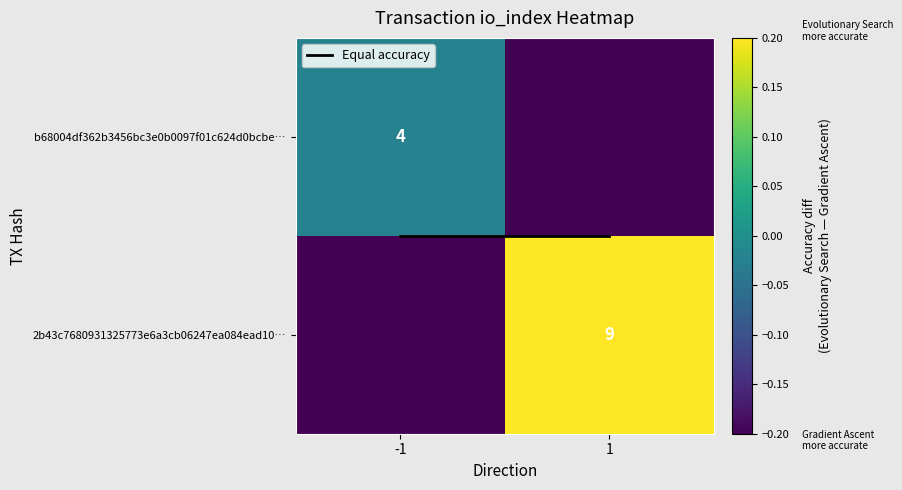

At which label does 2b43c7680931325773e6a3cb06247ea084ead10… reach its minimum?

-1